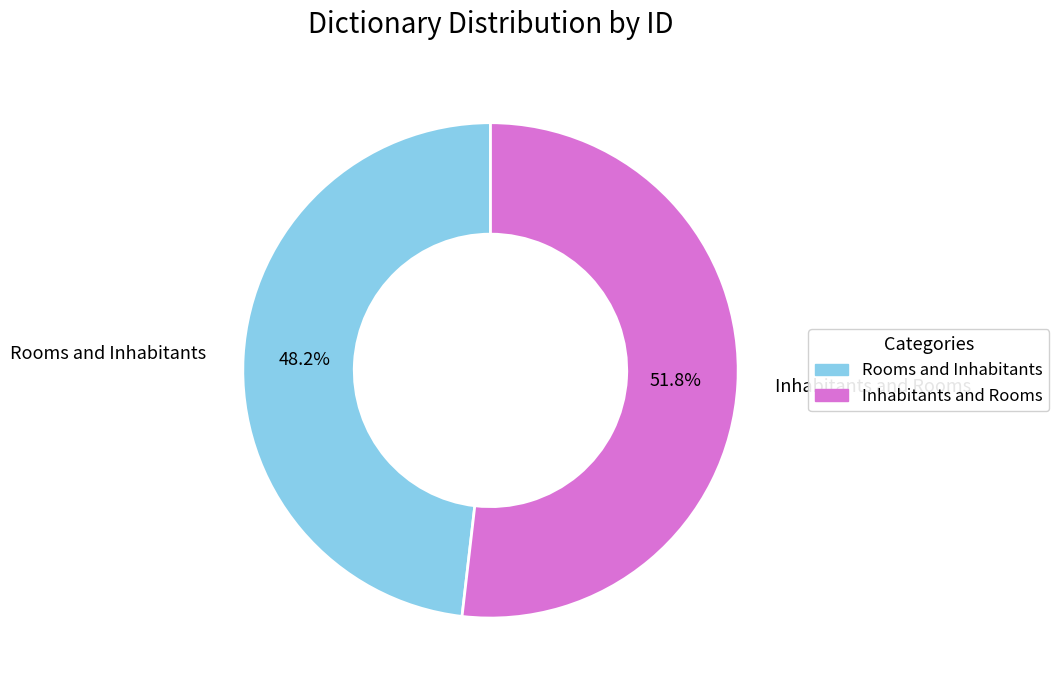

What percentage is the Rooms and Inhabitants slice, to the nearest percent?

48%